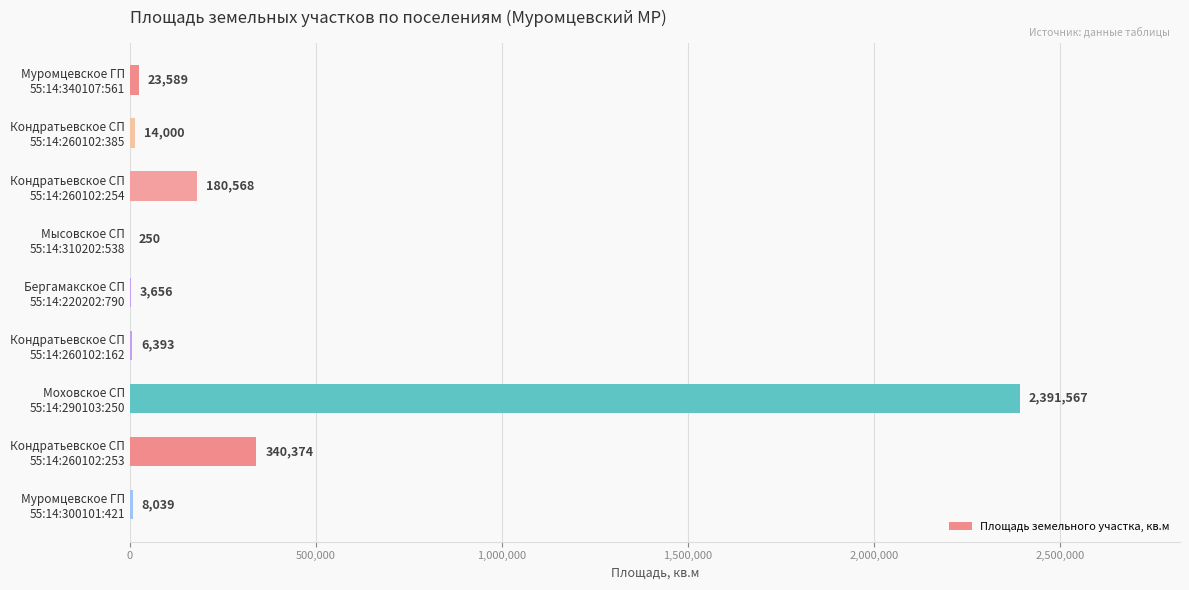

At which label is the value closest to 1195908?

Кондратьевское СП
55:14:260102:253